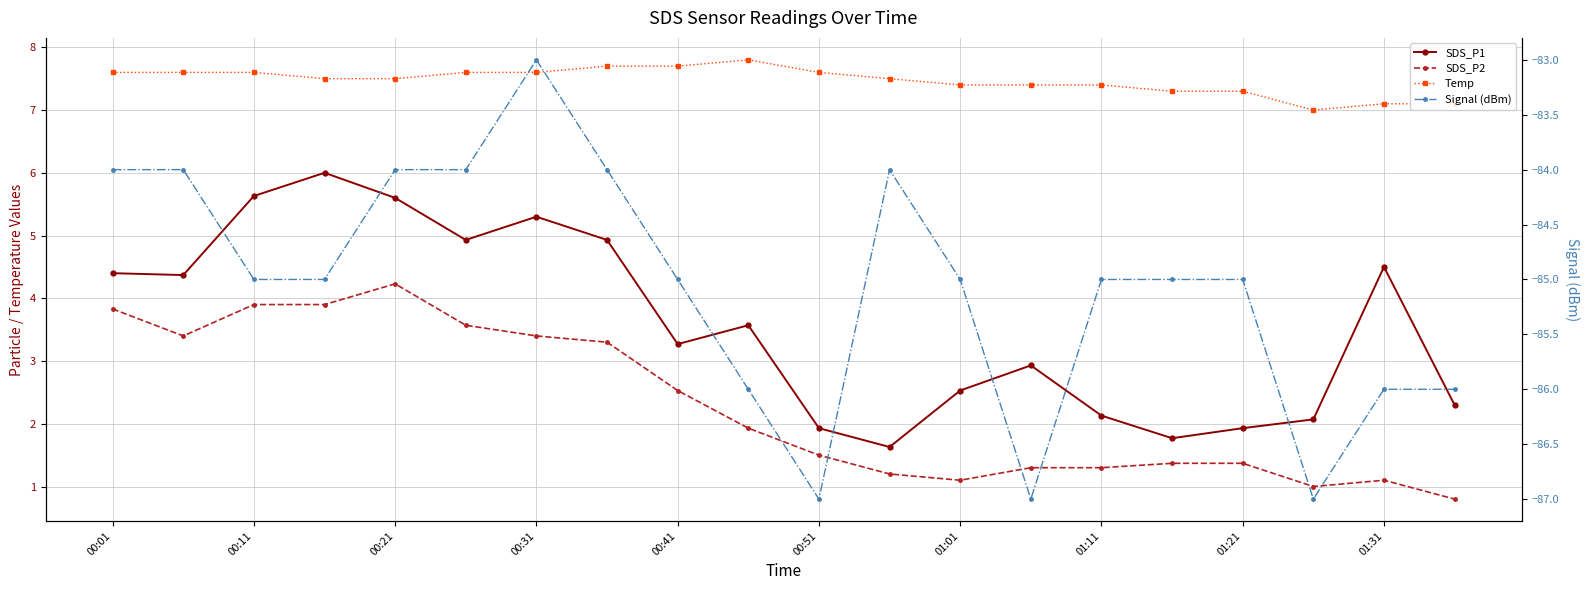

What is the difference between the second highest and second lowest values in the SDS_P1 series?

3.9